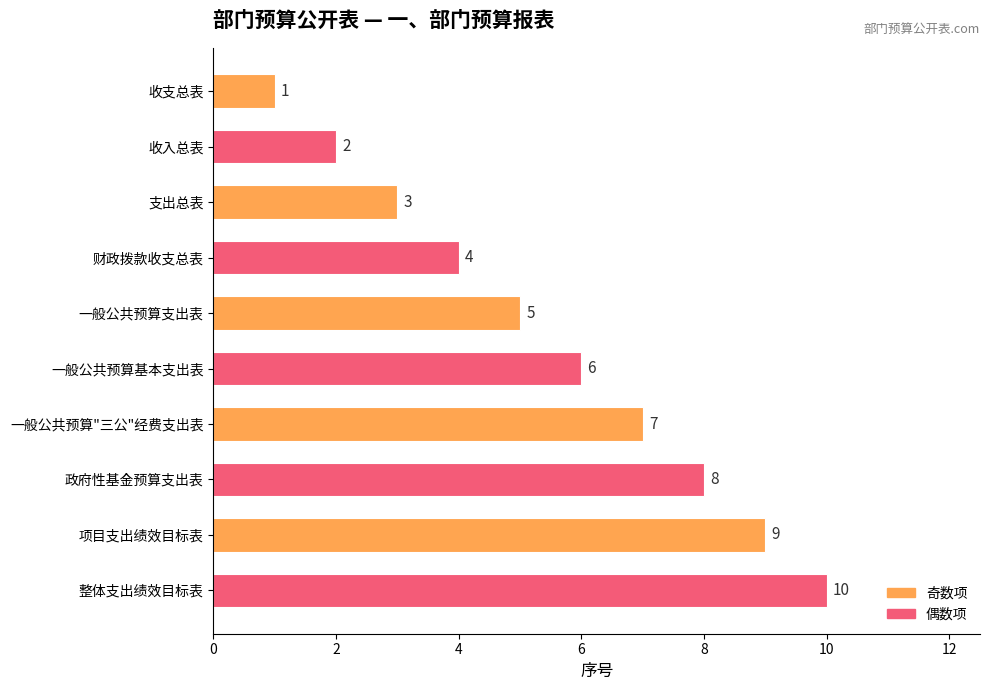

What value does the data have at 财政拨款收支总表?

4